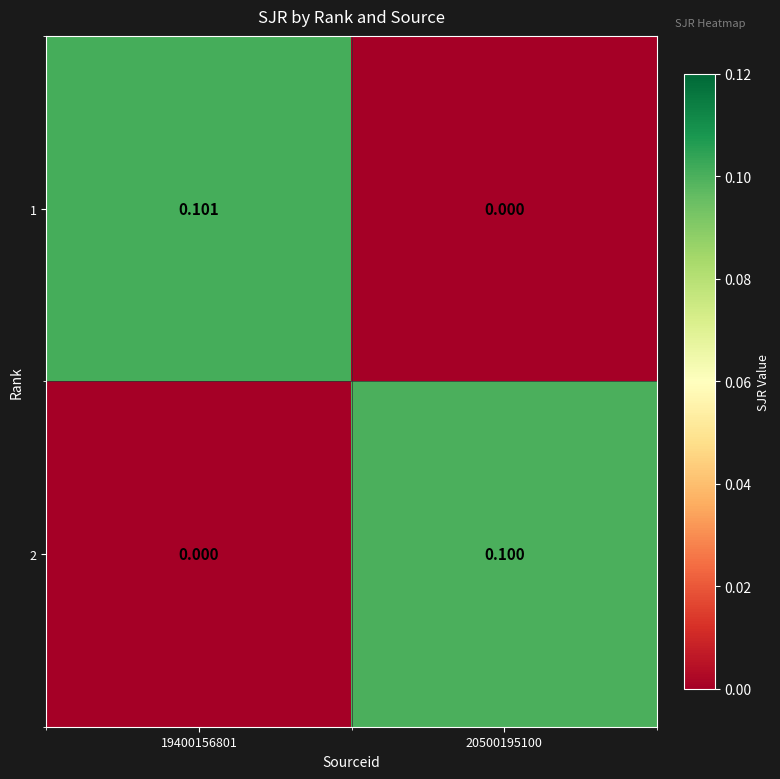

At how many categories does at least one series exceed 0?

2